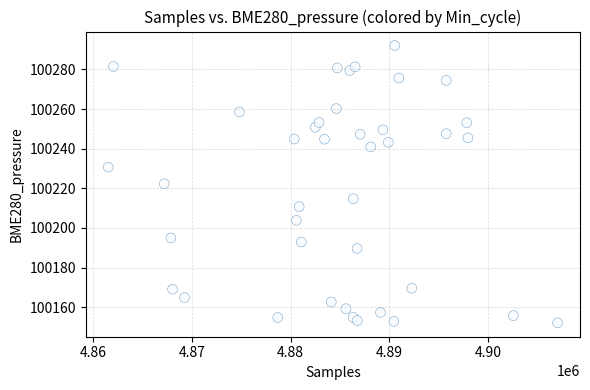

What is the range of X values (max minus min)?

45558.0